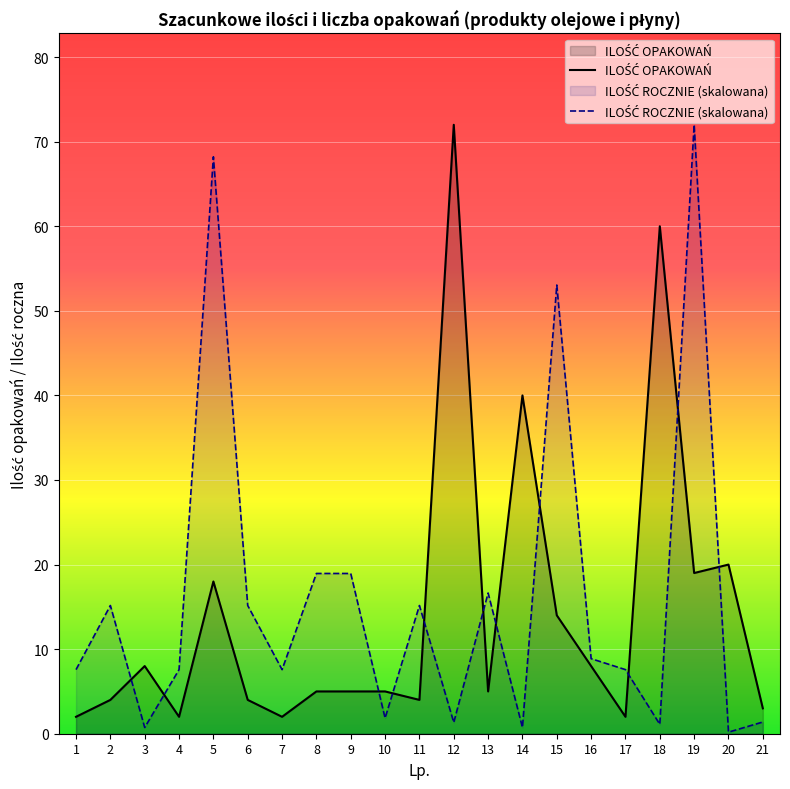

Reading left to right, extract all data points from this chart.

ILOŚĆ OPAKOWAŃ: 1=2.0	2=4.0	3=8.0	4=2.0	5=18.0	6=4.0	7=2.0	8=5.0	9=5.0	10=5.0	11=4.0	12=72.0	13=5.0	14=40.0	15=14.0	16=8.0	17=2.0	18=60.0	19=19.0	20=20.0	21=3.0
ILOŚĆ ROCZNIE (skalowana): 1=7.6	2=15.2	3=0.7	4=7.6	5=68.2	6=15.2	7=7.6	8=18.9	9=18.9	10=1.8	11=15.2	12=1.3	13=16.6	14=0.7	15=53.1	16=8.9	17=7.6	18=1.1	19=72.0	20=0.2	21=1.4